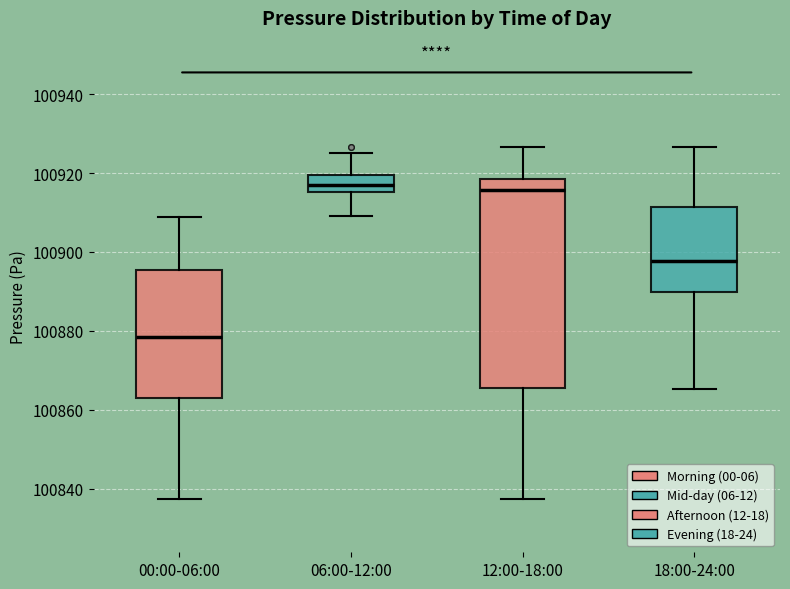

Which box has the lowest median line?

00:00-06:00